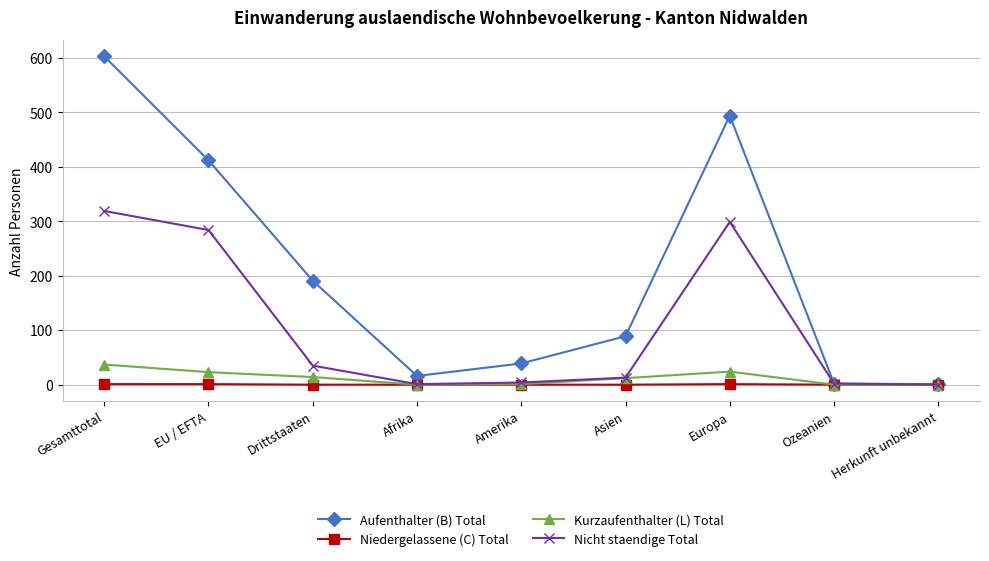

How many distinct data groups are displayed?

4